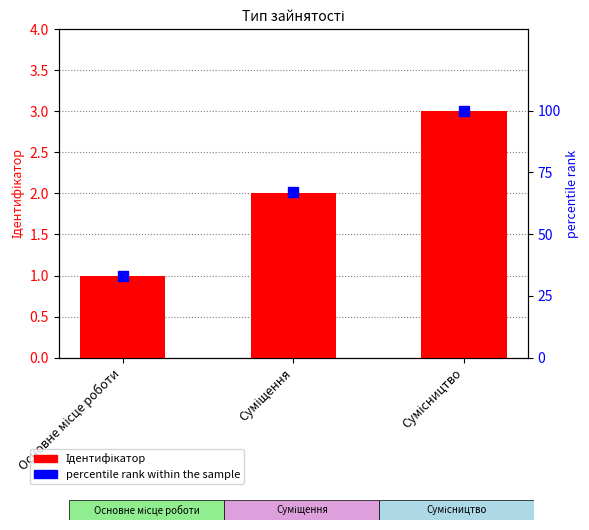

What is the label of the 3rd bar from the left?

Сумісництво